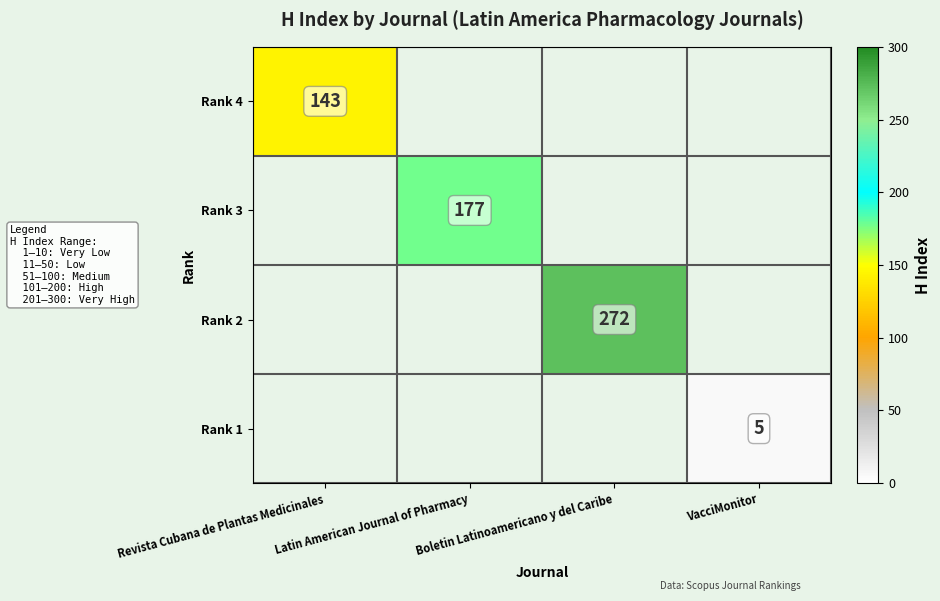

The Rank 2 series shows 272 at Boletin Latinoamericano y del Caribe. True or false?

True